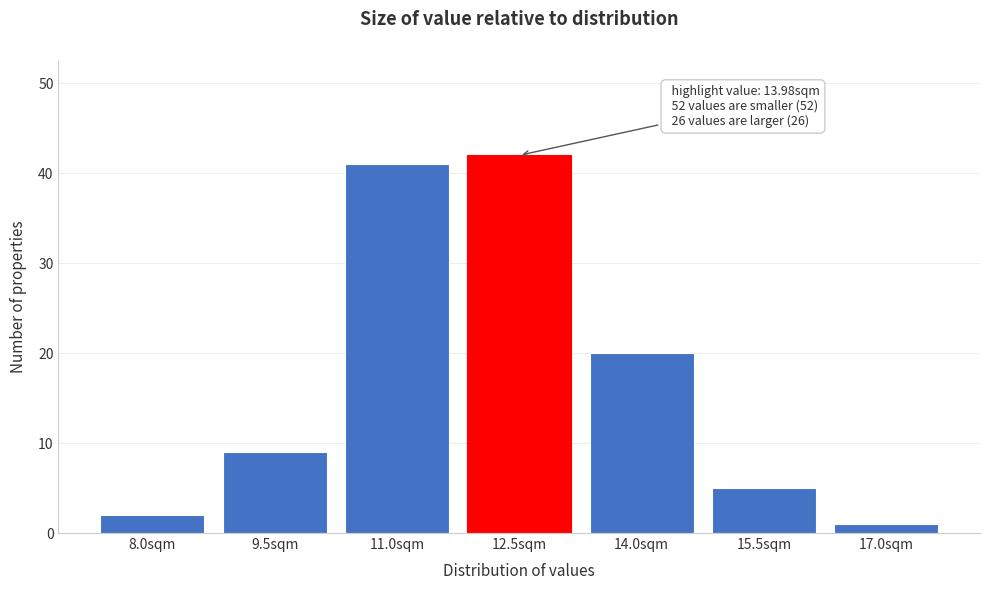

Reading left to right, what are all the values shown in this chart?

8.0sqm=2	9.5sqm=9	11.0sqm=41	12.5sqm=42	14.0sqm=20	15.5sqm=5	17.0sqm=1